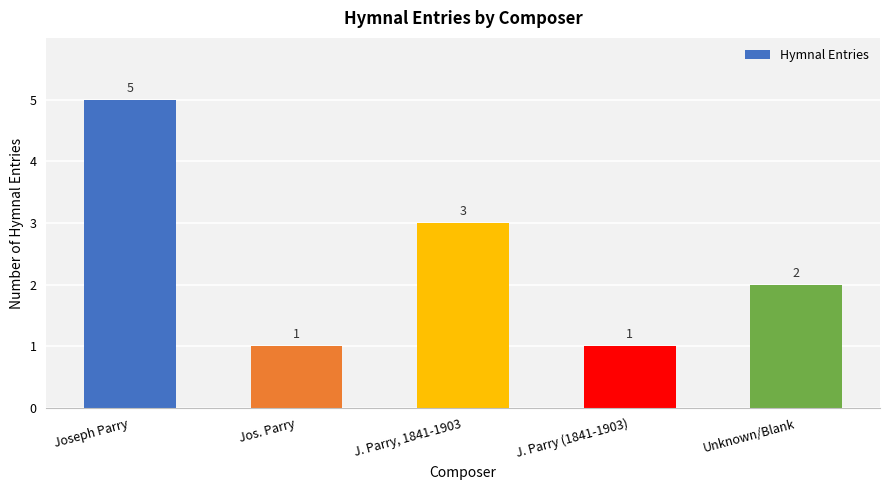

Reading right to left, extract all data points from this chart.

2	1	3	1	5